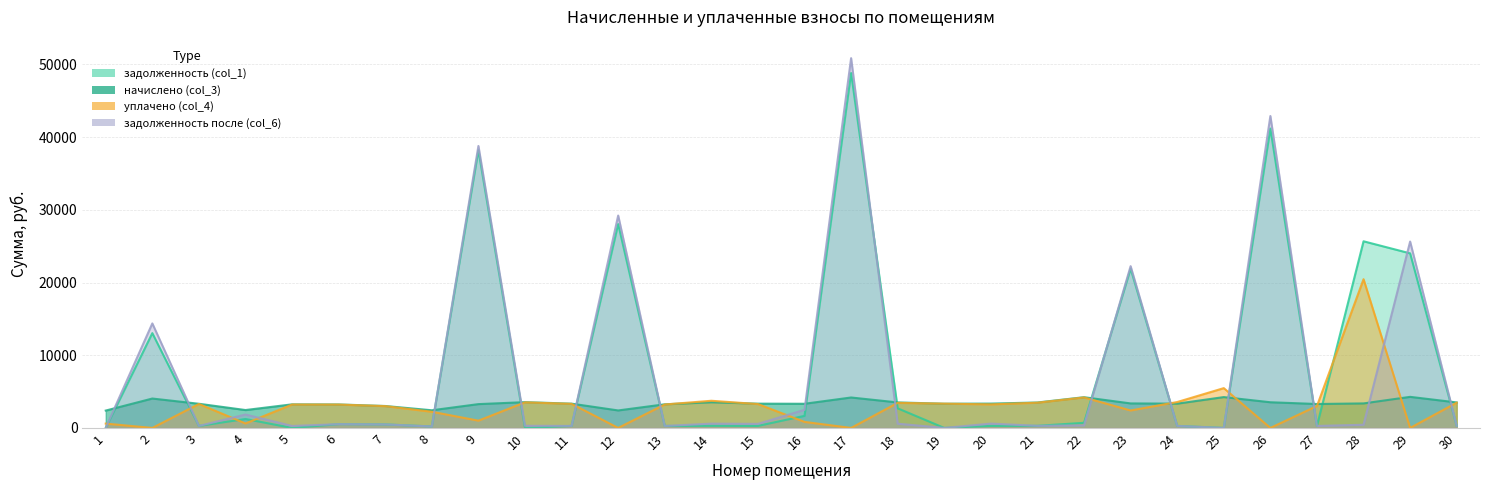

Reading left to right, transcribe all the data shown in this chart.

задолженность (col_1): 1=0.0	2=13039.2	3=277.1	4=1230.8	5=0.0	6=520.4	7=486.2	8=202.5	9=38195.5	10=0.0	11=278.4	12=28040.6	13=271.1	14=294.4	15=278.4	16=1662.4	17=48815.7	18=2698.4	19=0.0	20=279.1	21=292.1	22=704.6	23=21900.4	24=278.4	25=0.0	26=41176.7	27=274.4	28=25670.2	29=24009.4	30=292.4
начислено (col_3): 1=2389.6	2=4044.0	3=3324.7	4=2461.6	5=3244.8	6=3230.8	7=3018.3	8=2429.5	9=3276.7	10=3548.4	11=3340.7	12=2405.6	13=3252.7	14=3532.4	15=3340.7	16=3324.7	17=4187.8	18=3508.4	19=3332.6	20=3348.6	21=3500.5	22=4227.7	23=3372.6	24=3340.7	25=4243.8	26=3532.4	27=3292.7	28=3372.6	29=4275.7	30=3508.4
уплачено (col_4): 1=597.4	2=0.0	3=3296.4	4=615.4	5=3217.2	6=3211.7	7=3000.4	8=2227.1	9=1000.0	10=3518.2	11=3312.2	12=0.0	13=3225.1	14=3736.7	15=3283.8	16=831.2	17=0.0	18=3448.7	19=3340.0	20=3237.9	21=3470.7	22=4192.5	23=2401.5	24=3562.2	25=5474.7	26=0.0	27=3018.3	28=20456.8	29=0.0	30=3478.1
задолженность после (col_6): 1=14.7	2=14375.0	3=277.1	4=1846.2	5=270.4	6=520.4	7=486.2	8=202.5	9=38778.3	10=295.7	11=278.4	12=29212.1	13=271.1	14=588.7	15=557.0	16=2493.5	17=50855.2	18=584.7	19=0.0	20=594.5	21=292.1	22=352.3	23=22250.0	24=278.4	25=0.0	26=42897.0	27=274.4	28=439.2	29=25634.1	30=292.4